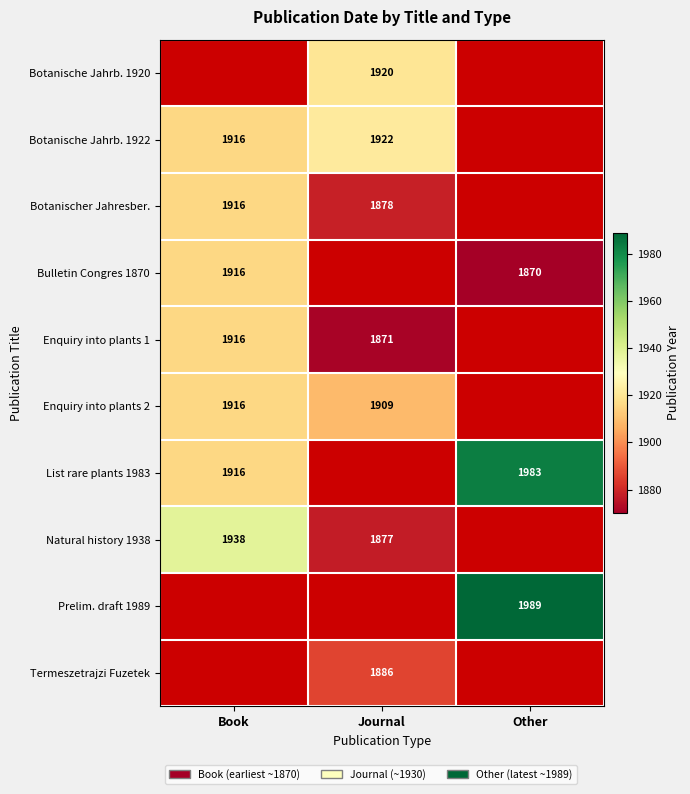

The value of Enquiry into plants 1 at Journal is 1871. True or false?

True